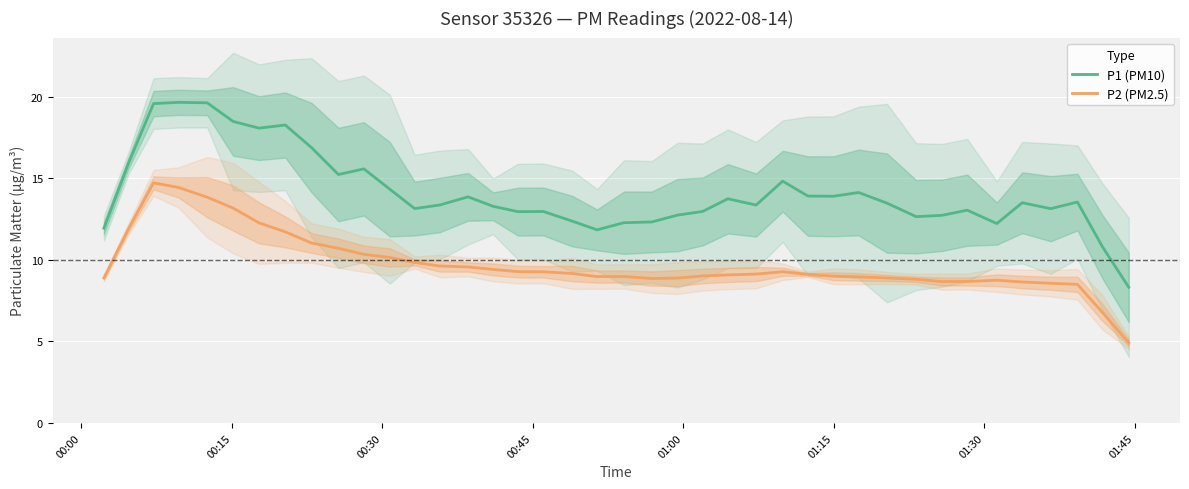

True or false: P2 (PM2.5) and P1 (PM10) intersect in this chart.

False